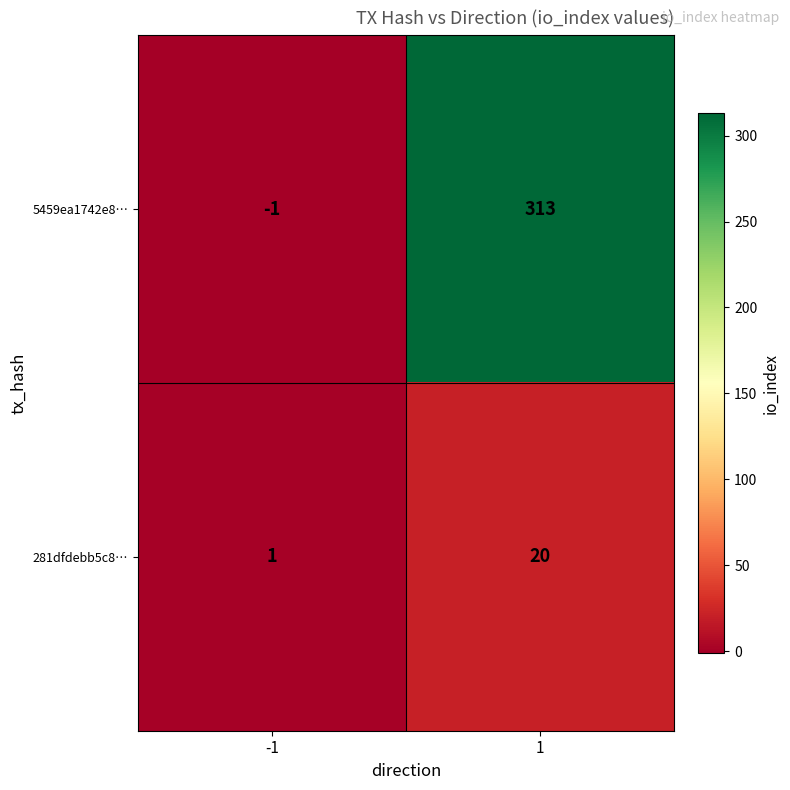

Which series has the widest spread of values?

5459ea1742e8…